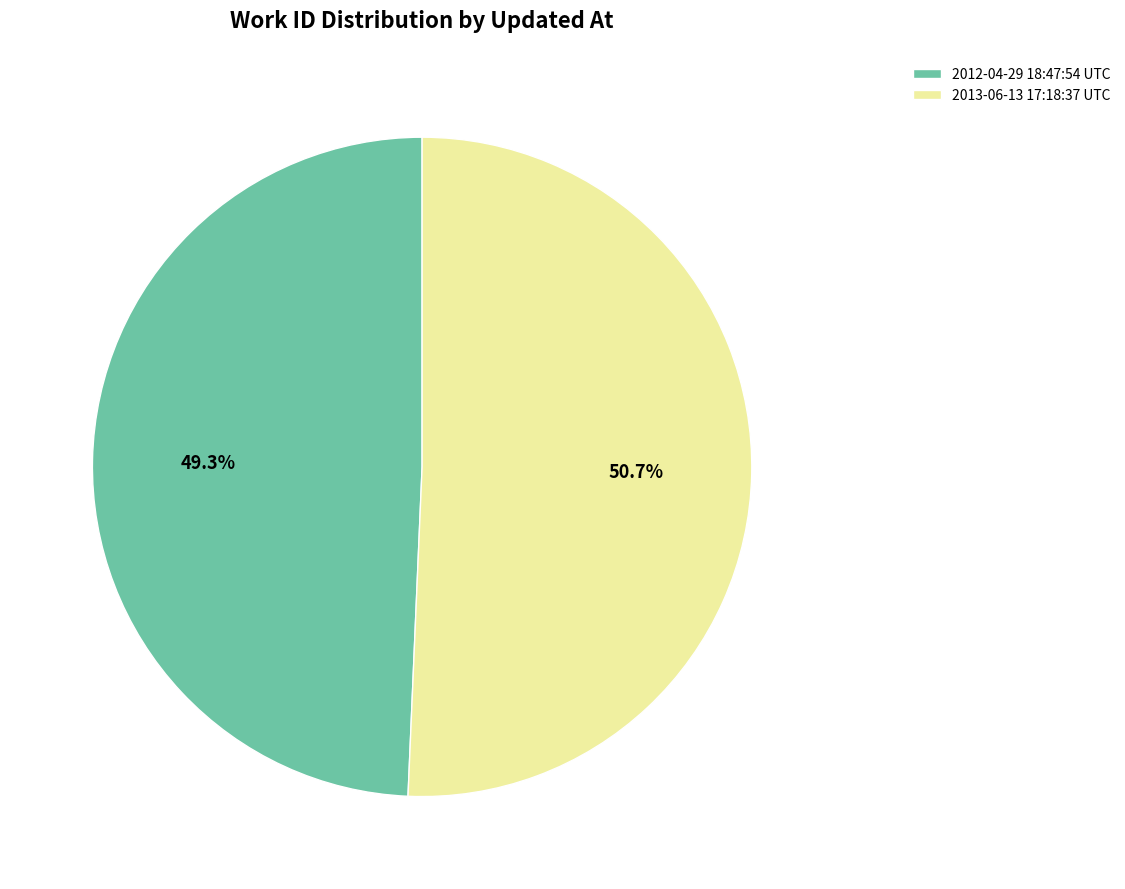

Is it true that 2012-04-29 18:47:54 UTC is 57% of the pie?

False